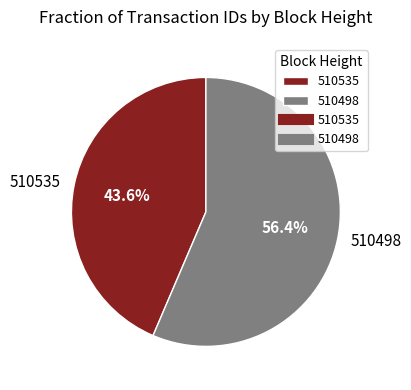

Which slice is the smallest?

510535